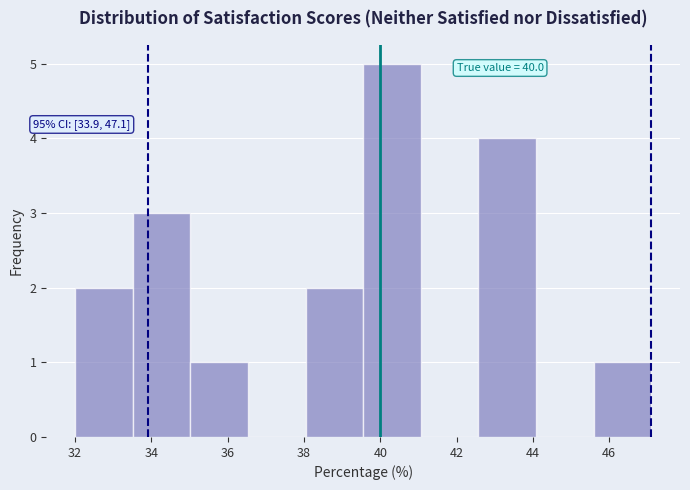

Over which range of the x-axis is the bar tallest?

39.6 to 41.0